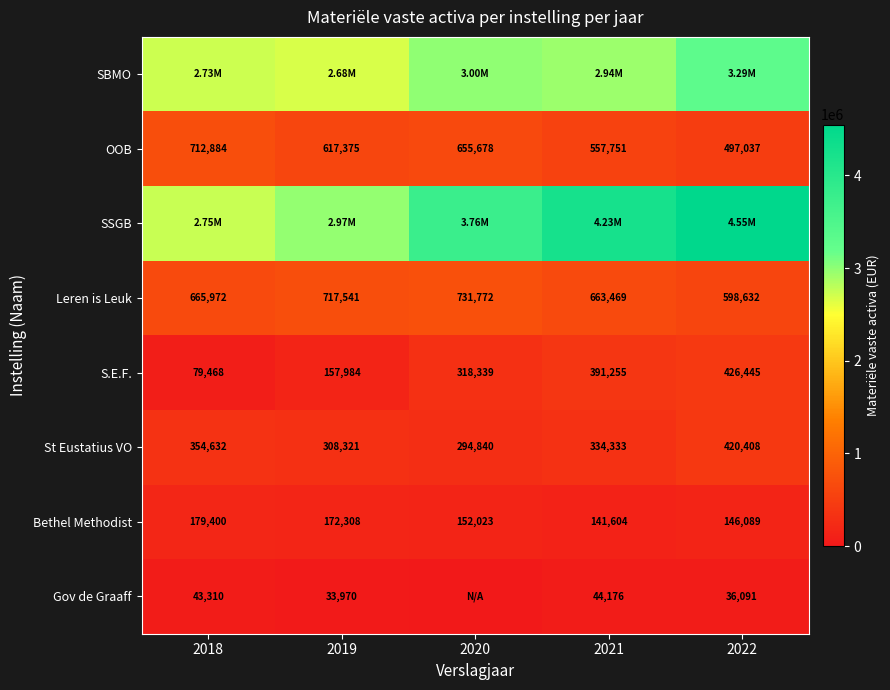

What is the minimum value for Bethel Methodist?

141604